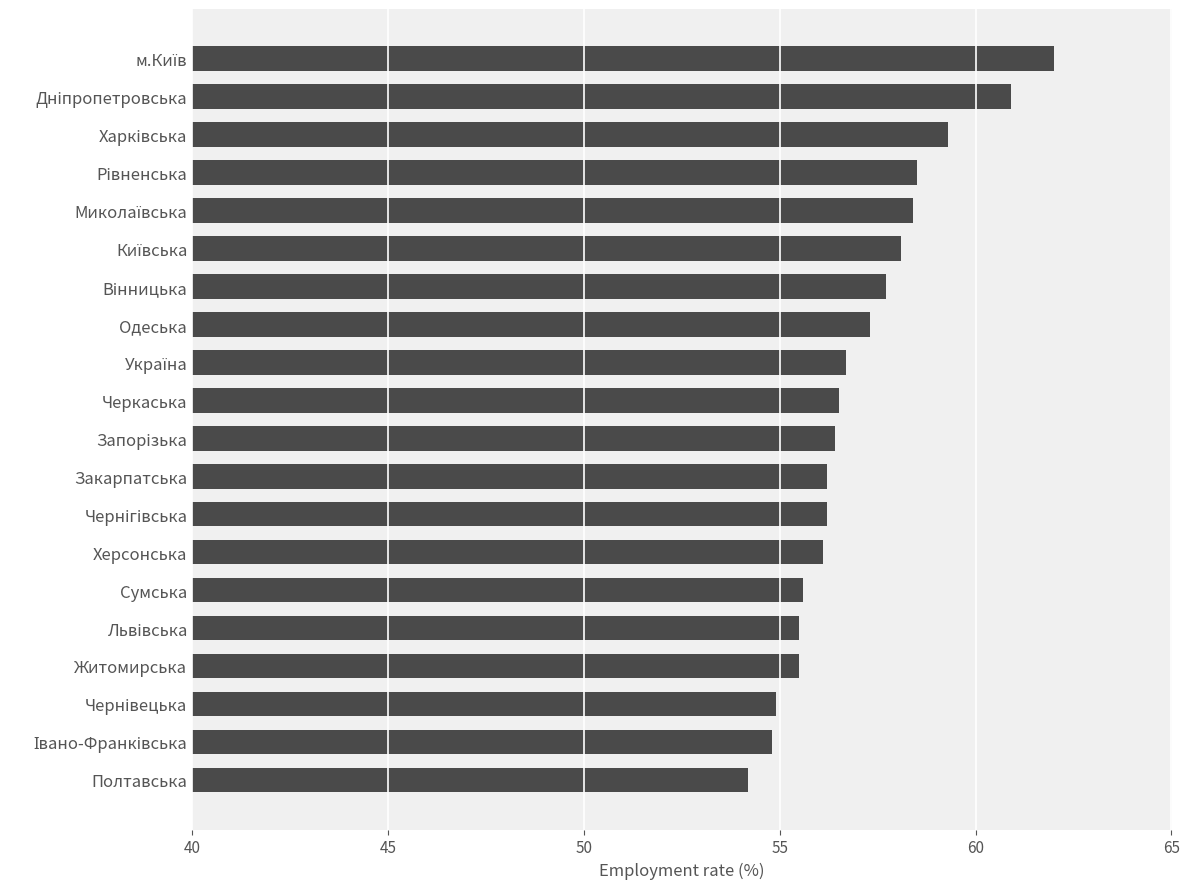

What is the difference between the maximum and minimum values?

7.8